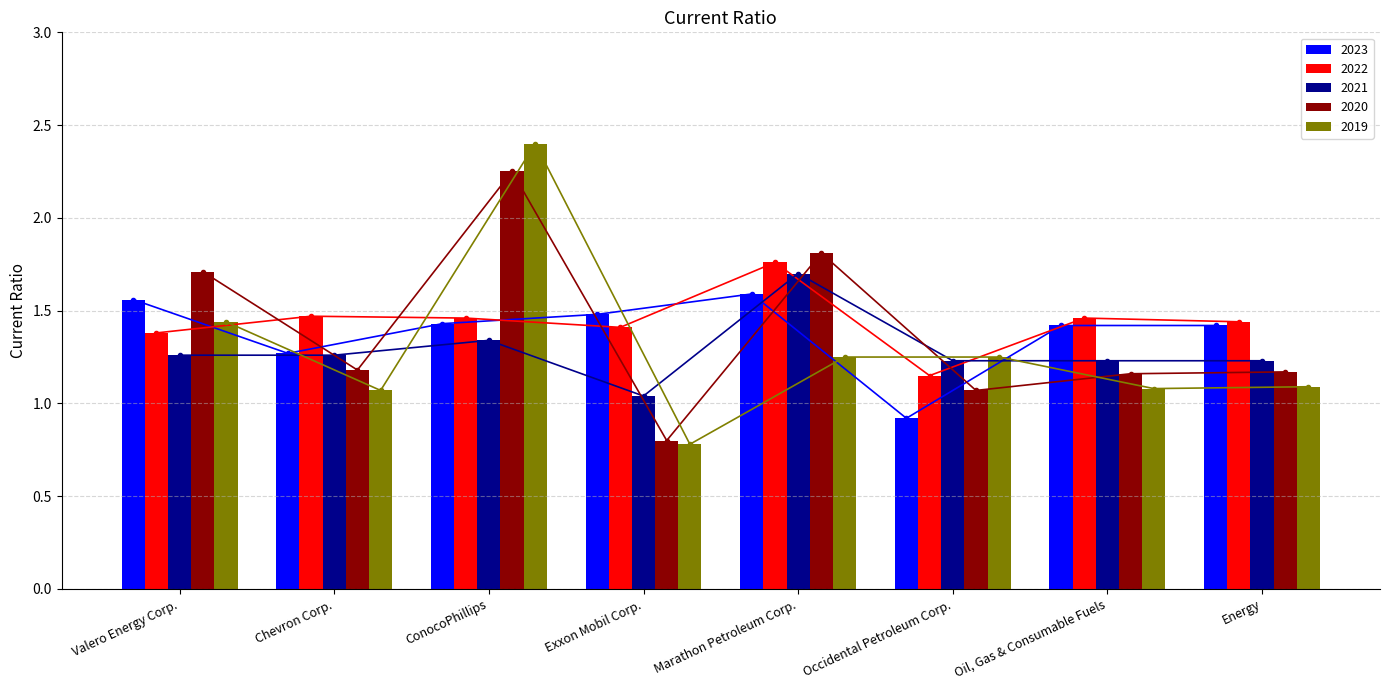

What position from the left is Occidental Petroleum Corp.?

6